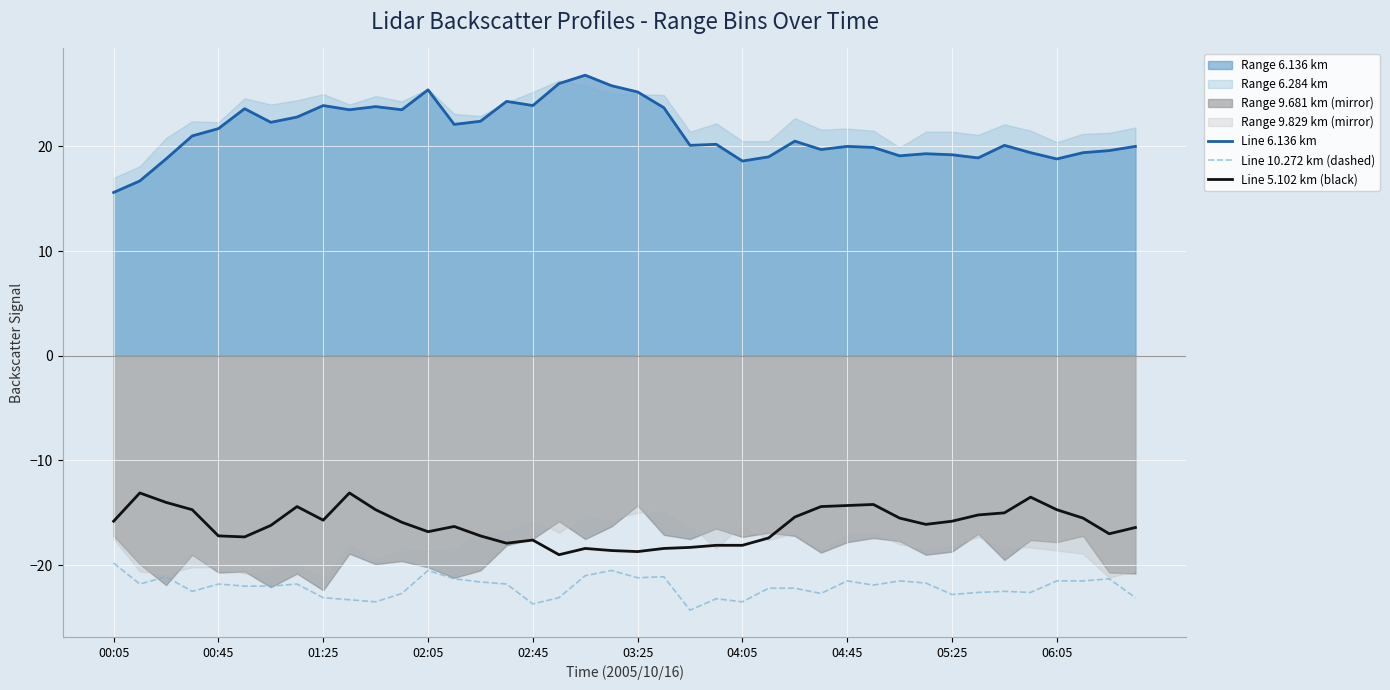

True or false: Line 5.102 km (black) and Line 6.136 km intersect in this chart.

False